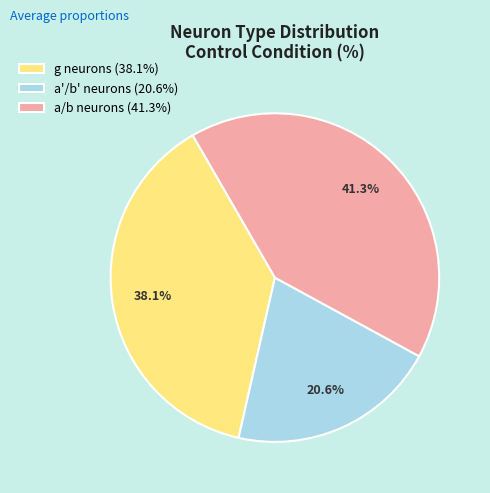

Does a/b neurons account for over 50% of the chart?

No